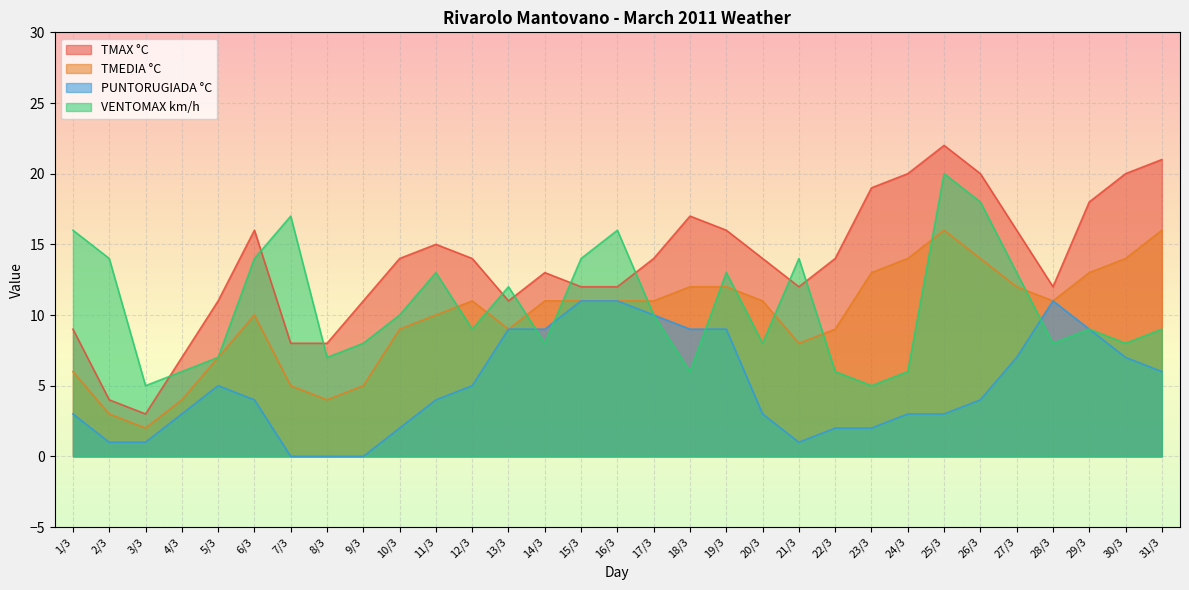

True or false: TMEDIA °C and PUNTORUGIADA °C intersect in this chart.

False